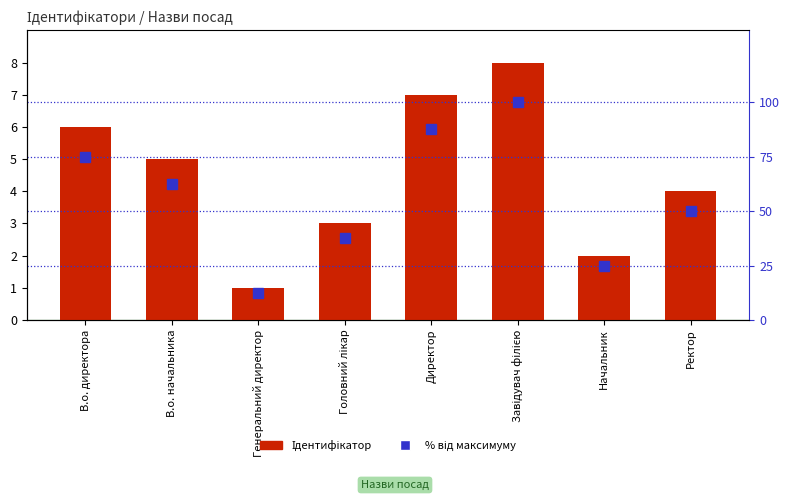

Is it true that % від максимуму equals 148.6 at Директор?

False